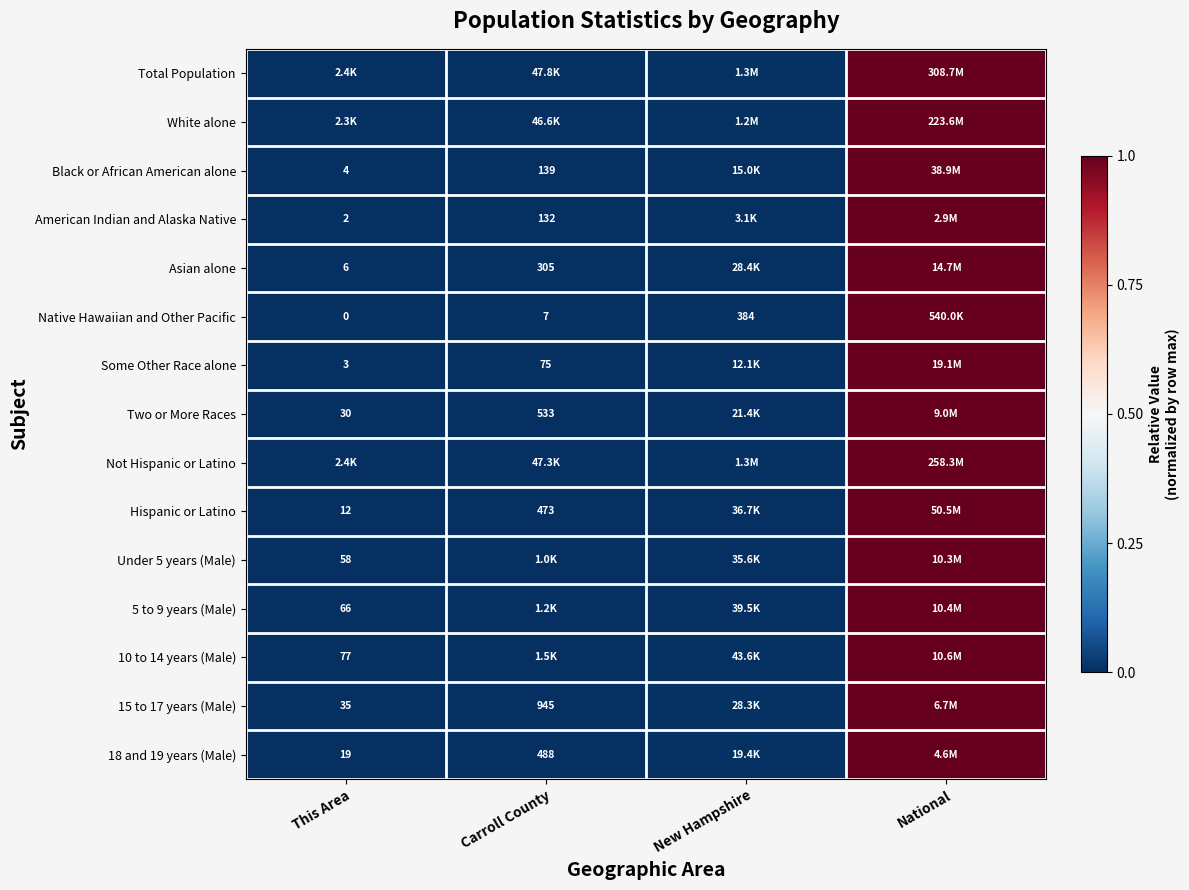

Which label corresponds to the largest value in the chart?

National